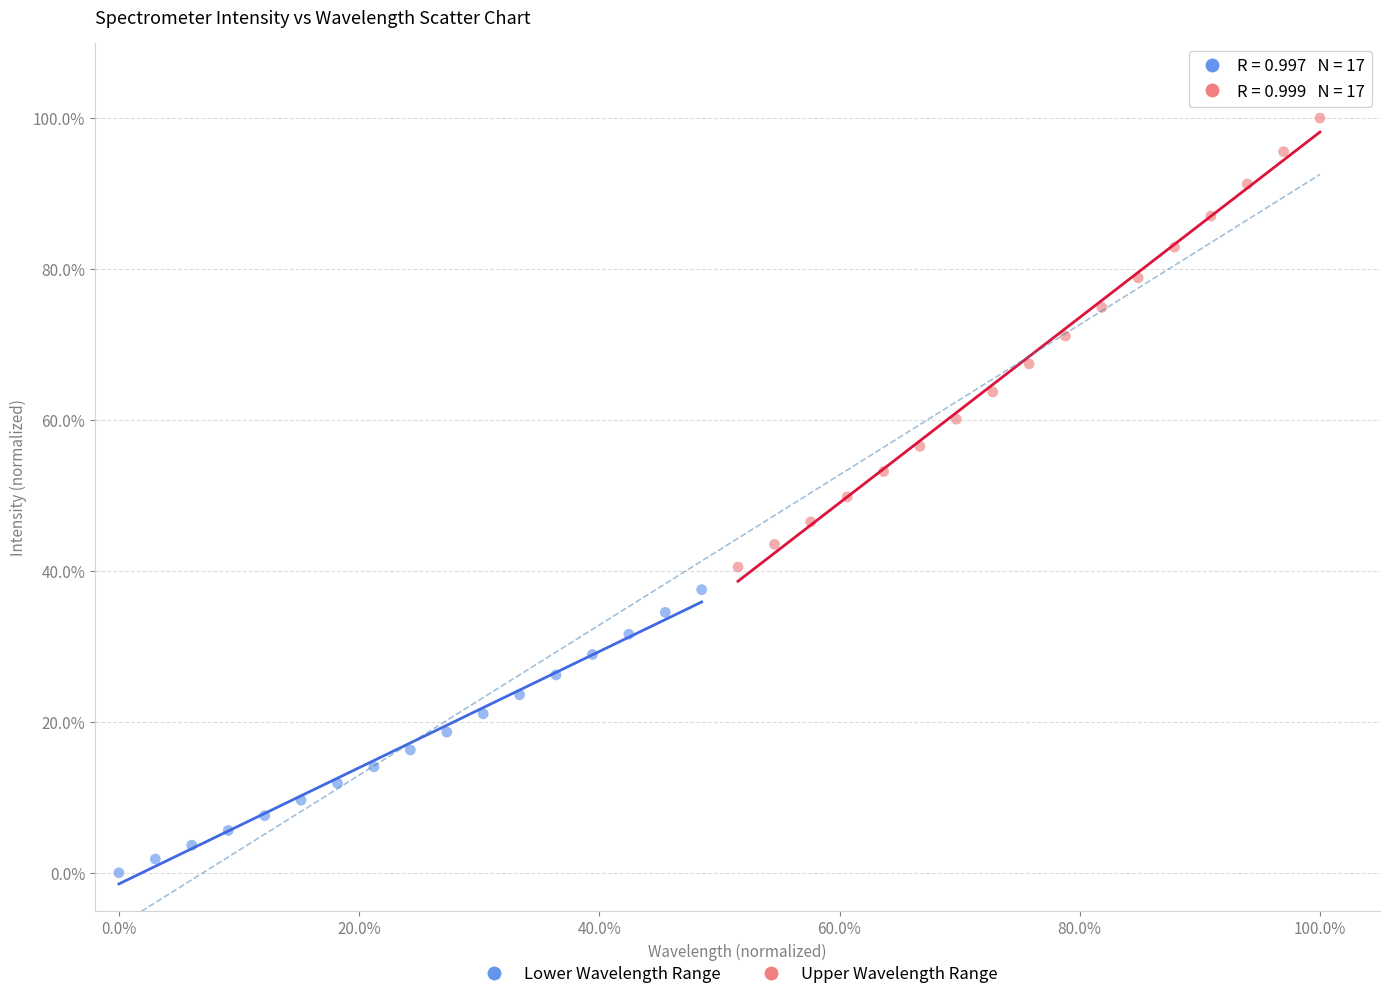

Which series contains the lowest Y value?

Lower Wavelength Range